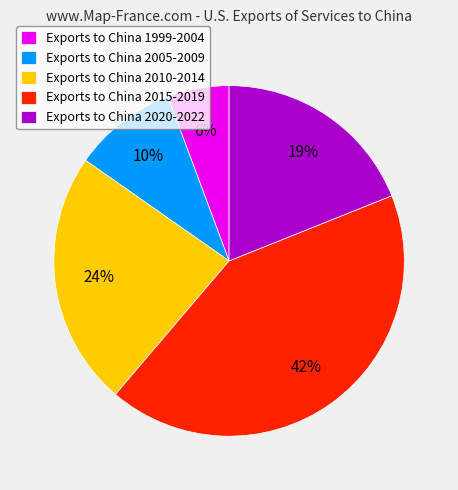

What percentage is the Exports to China 2015-2019 slice, to the nearest percent?

42%